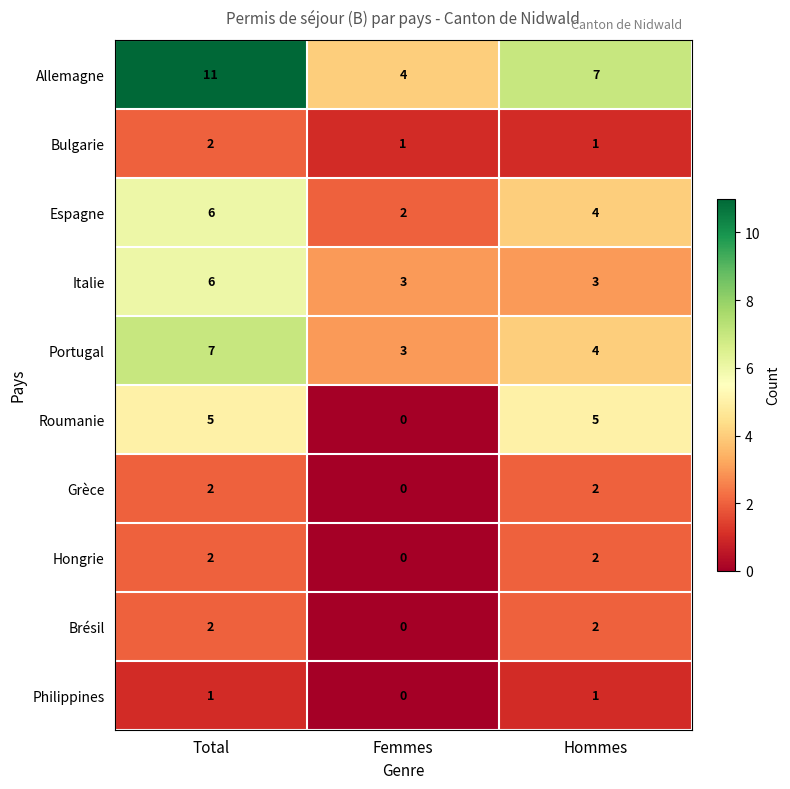

Between Femmes and Hommes, which series saw the biggest shift?

Roumanie